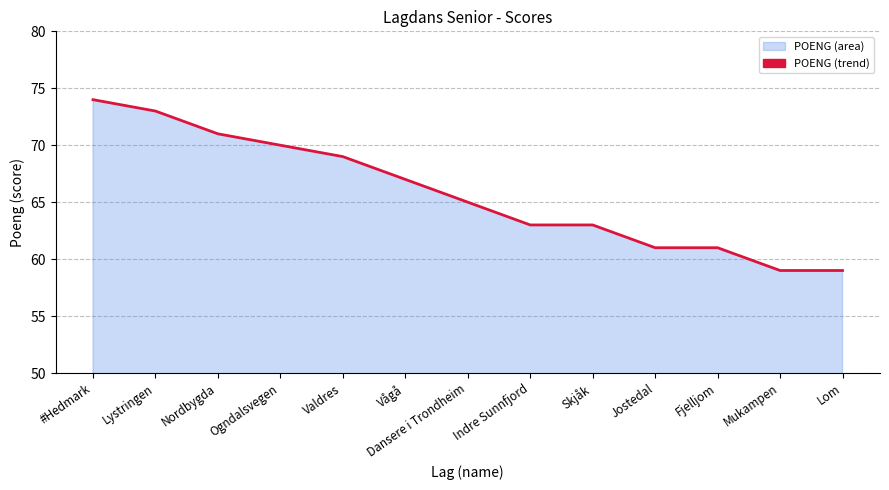

The chart shows a value of 45 at Lystringen. True or false?

False